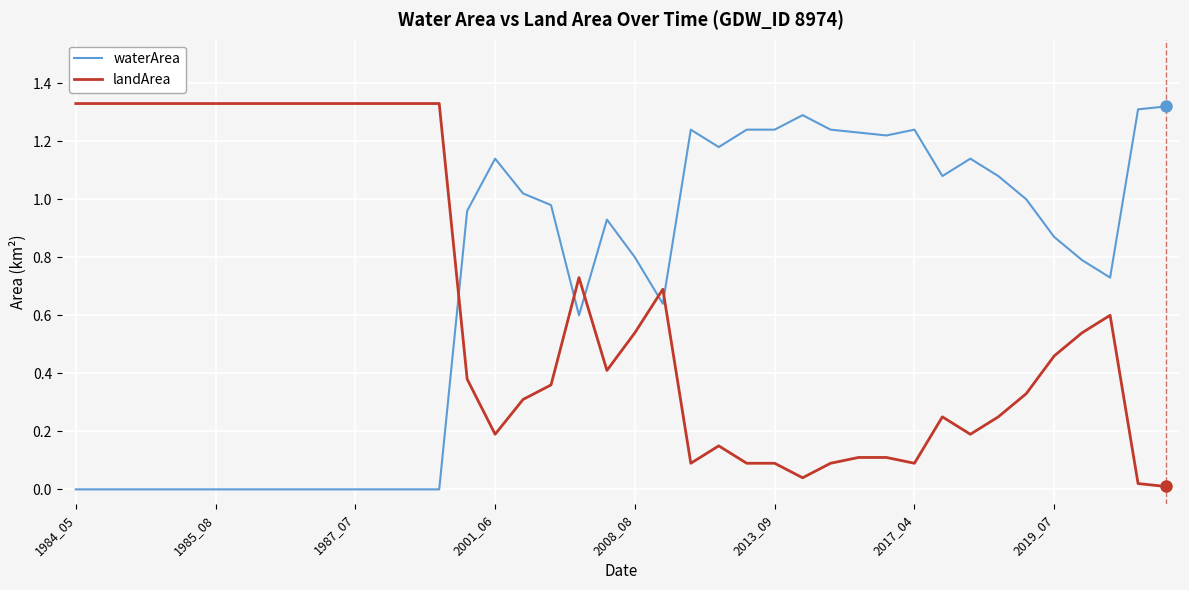

After their last crossing, which series has the higher values: landArea or waterArea?

waterArea